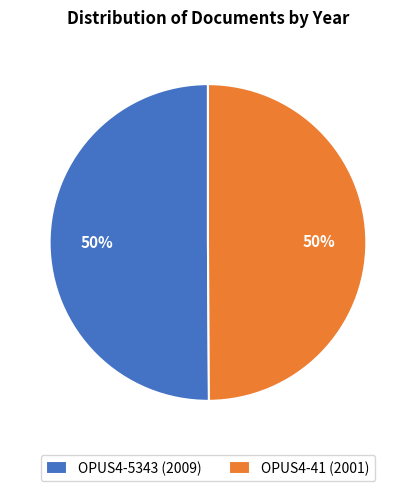

To the nearest percent, what is the average slice percentage?

50%